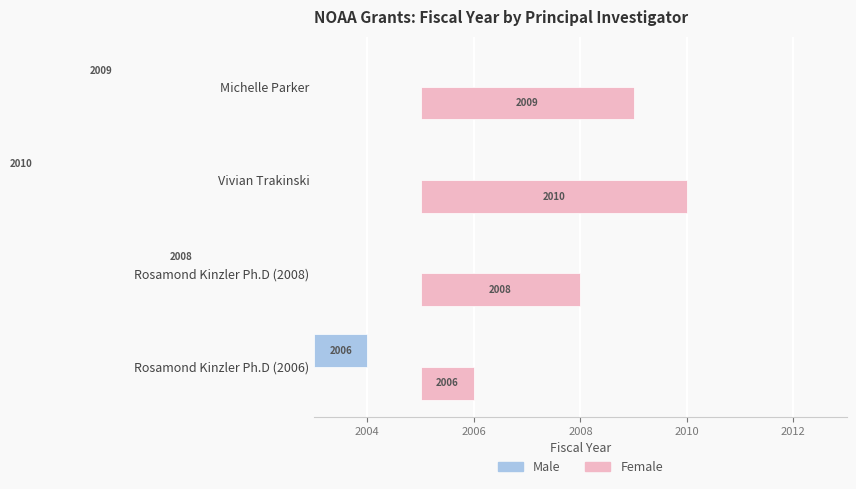

Is the value of Female at Vivian Trakinski greater than the value of Male at Michelle Parker?

Yes